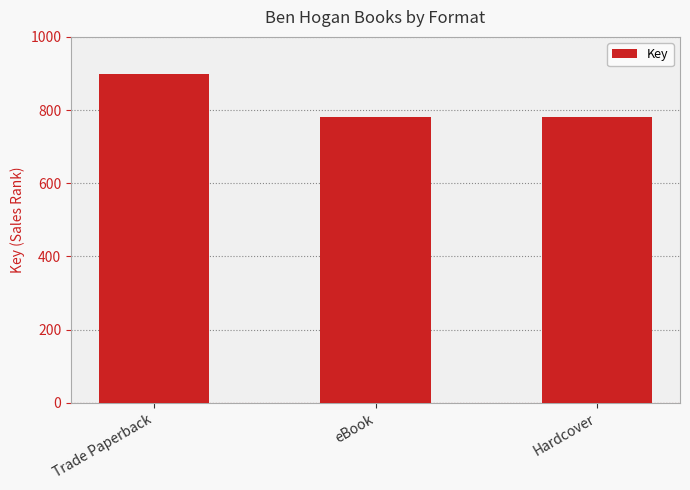

Are the bars grouped side by side (vs. stacked)?

No